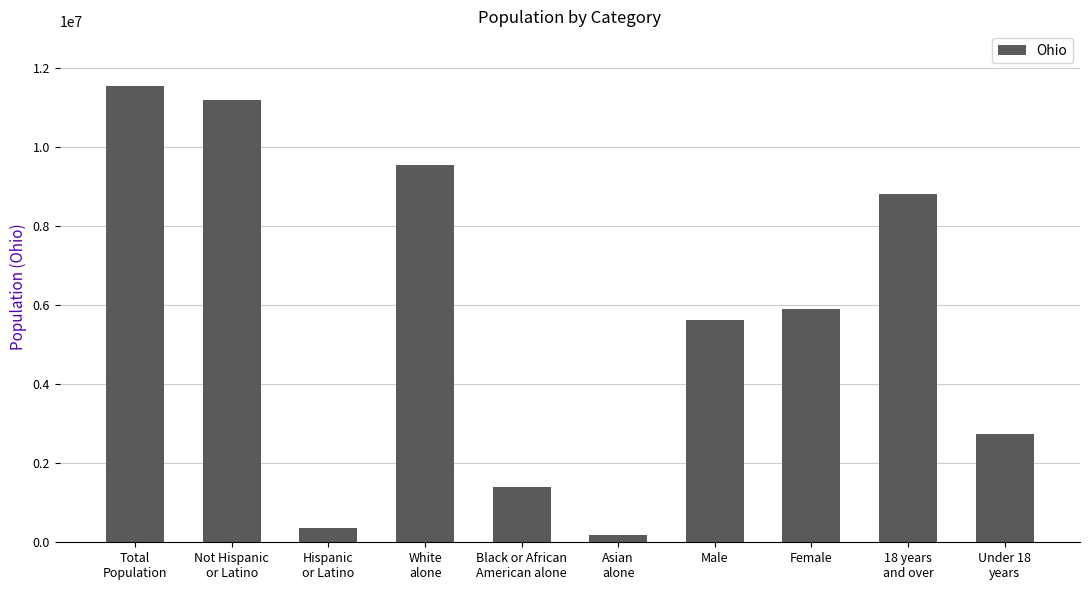

How many categories are shown in the chart?

10